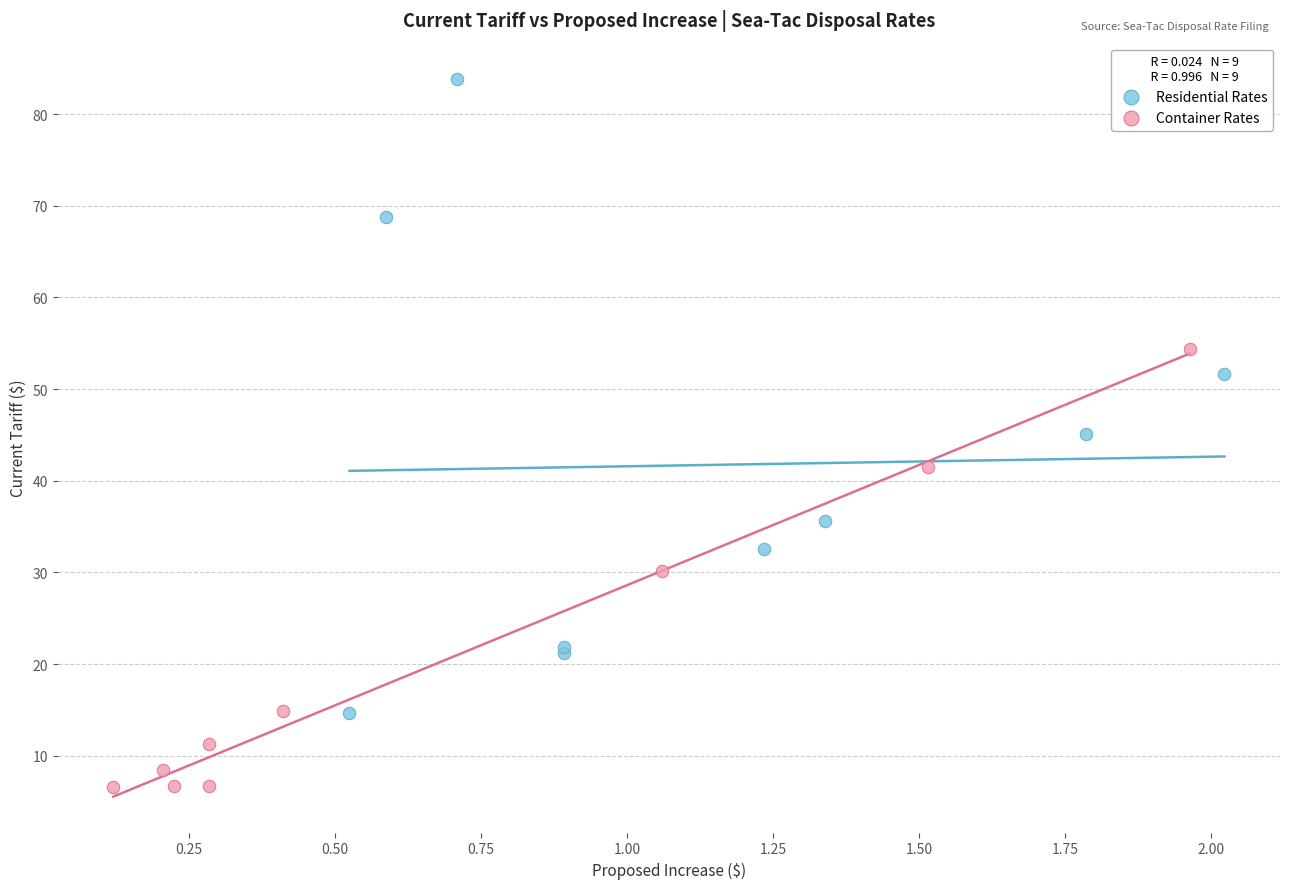

Which series reaches the minimum Y coordinate?

Container Rates